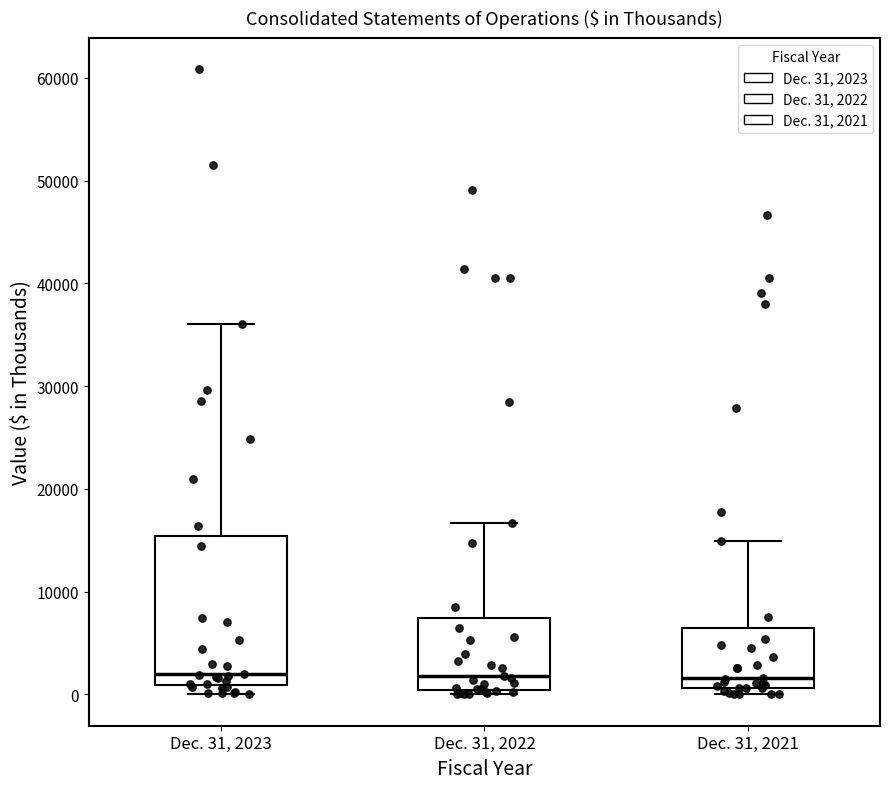

Reading left to right, read every box against the y-axis: the position of its median line, the range the box covers, and the ends of its whiskers. The values are not printed on the chart, so give them approximately, as read against the axis.

Dec. 31, 2023: median 2000, box 1000 to 15000, whiskers 0 to 36000
Dec. 31, 2022: median 2000, box 0 to 7000, whiskers 0 (just below the box's lower edge) to 17000
Dec. 31, 2021: median 2000, box 1000 to 7000, whiskers 0 to 15000